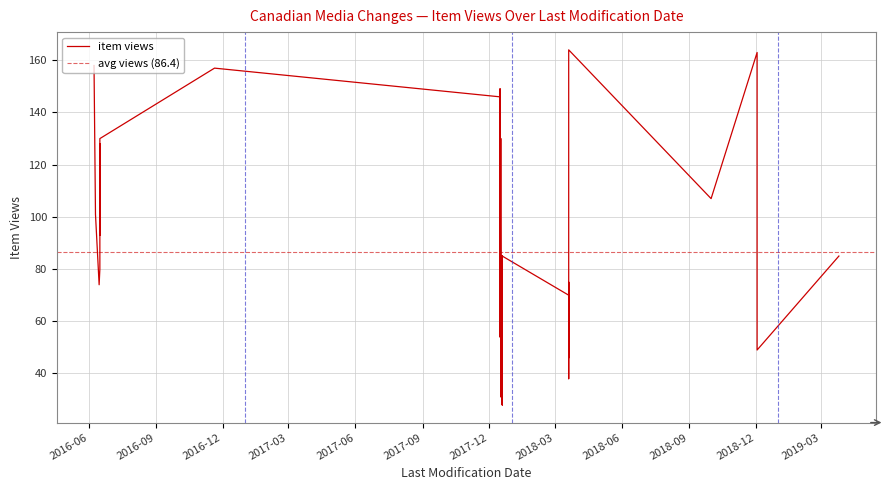

Is it true that the value at 27 is 62?

False